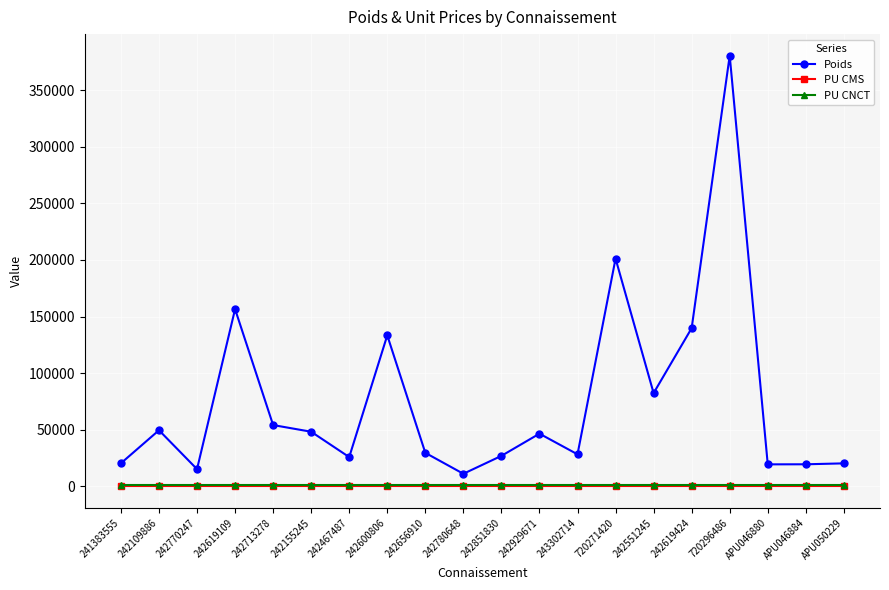

What is the lowest value of the Poids series?

11035